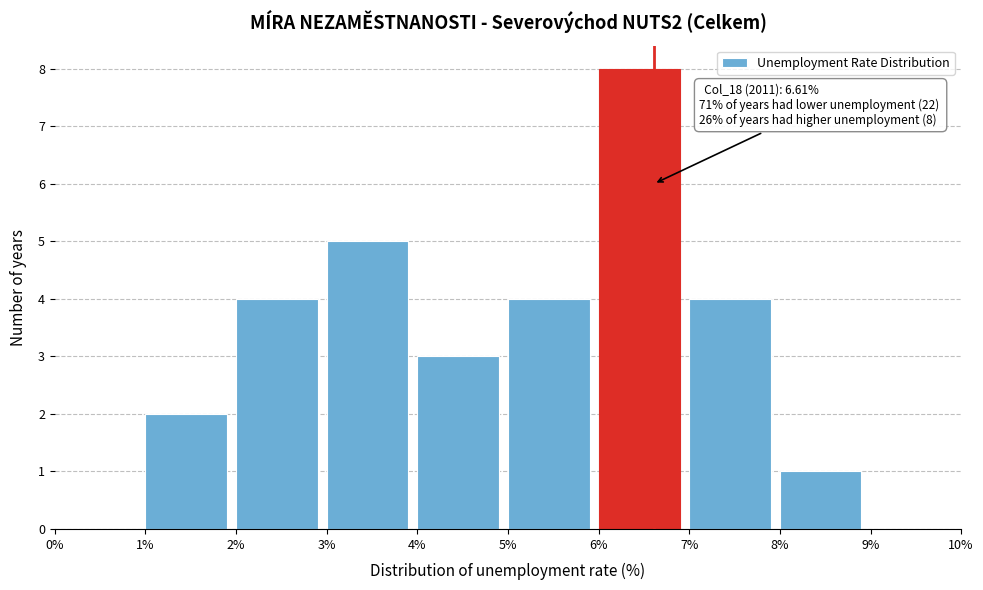

Which range on the x-axis has the tallest bar?

6% to 7%